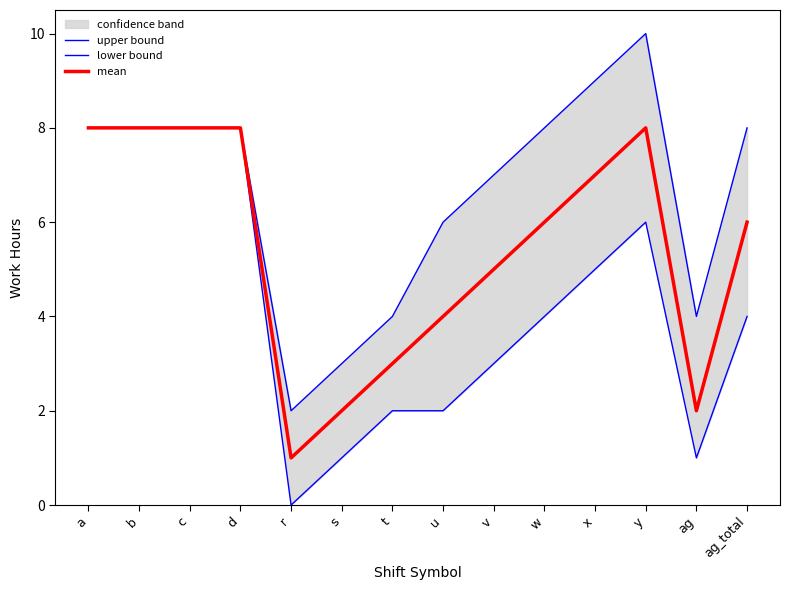

What is the sum of the upper bound values at w and d?

16